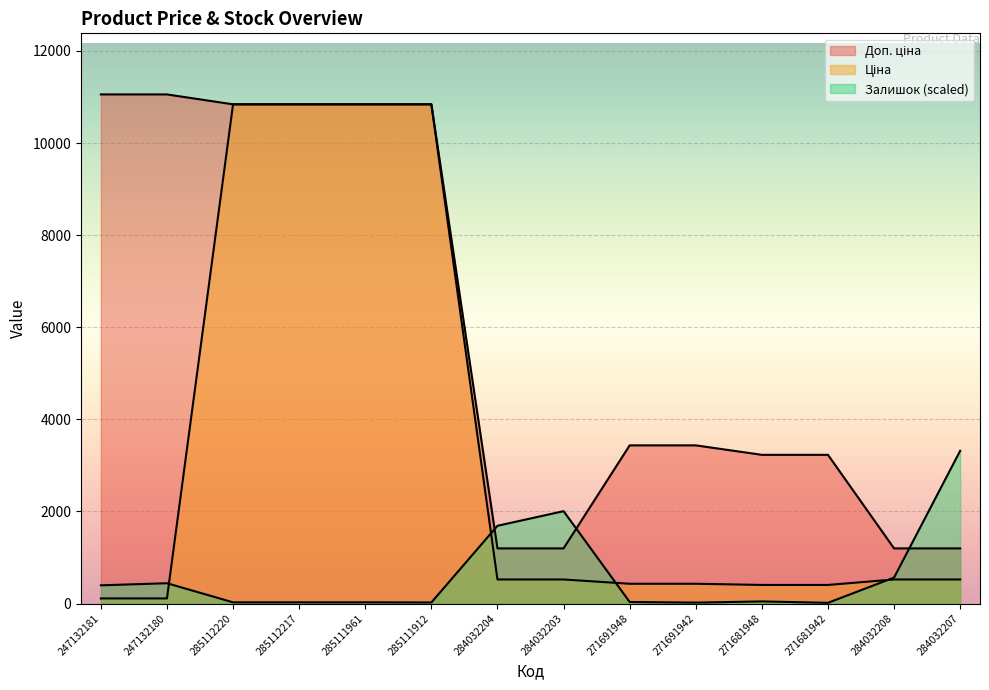

What position from the right is 247132180?

13